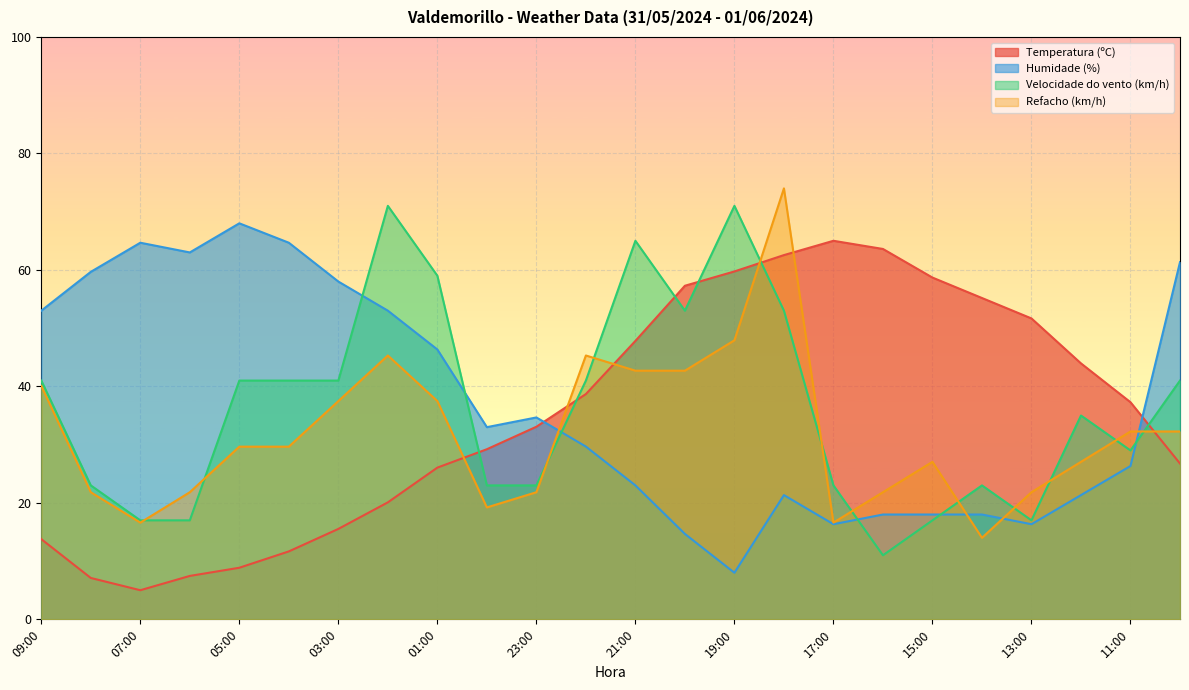

How many data points does each series have?

24